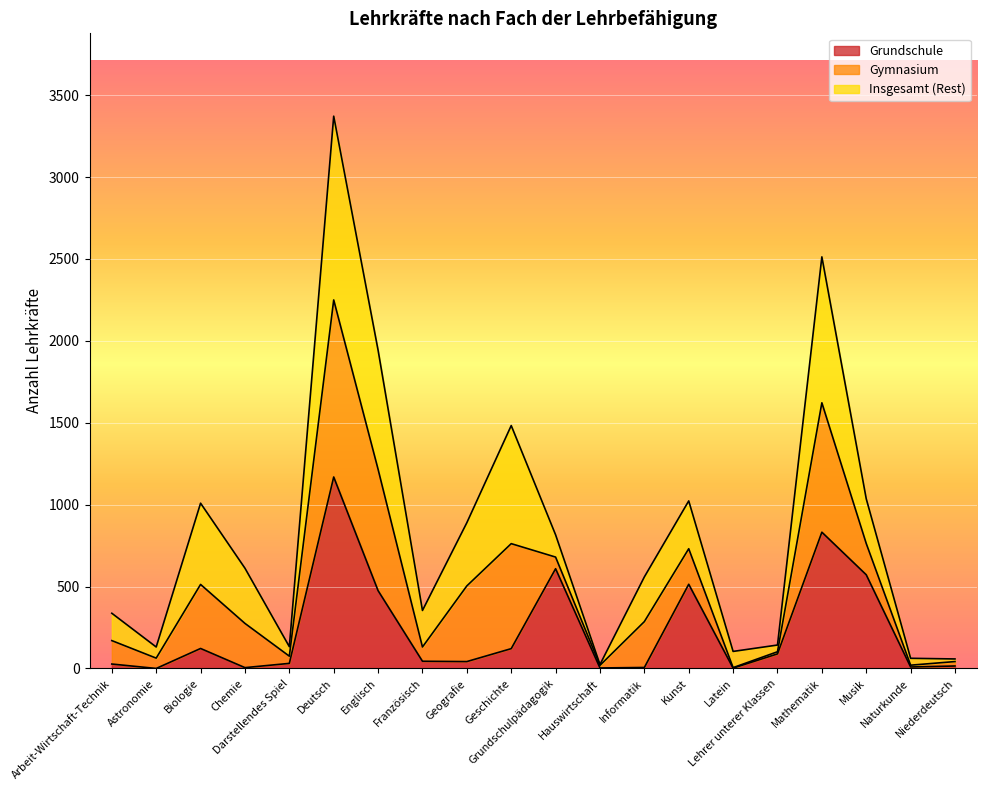

What is the highest value of the Grundschule series?

1169